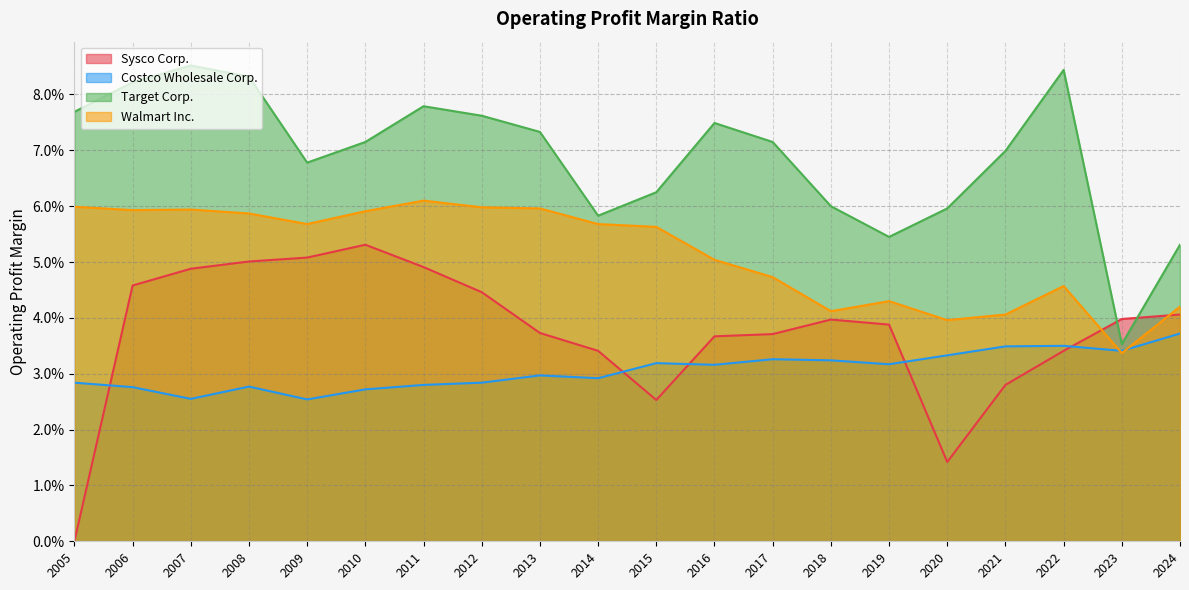

True or false: Costco Wholesale Corp. has a value of 0.0 at 2012.

False